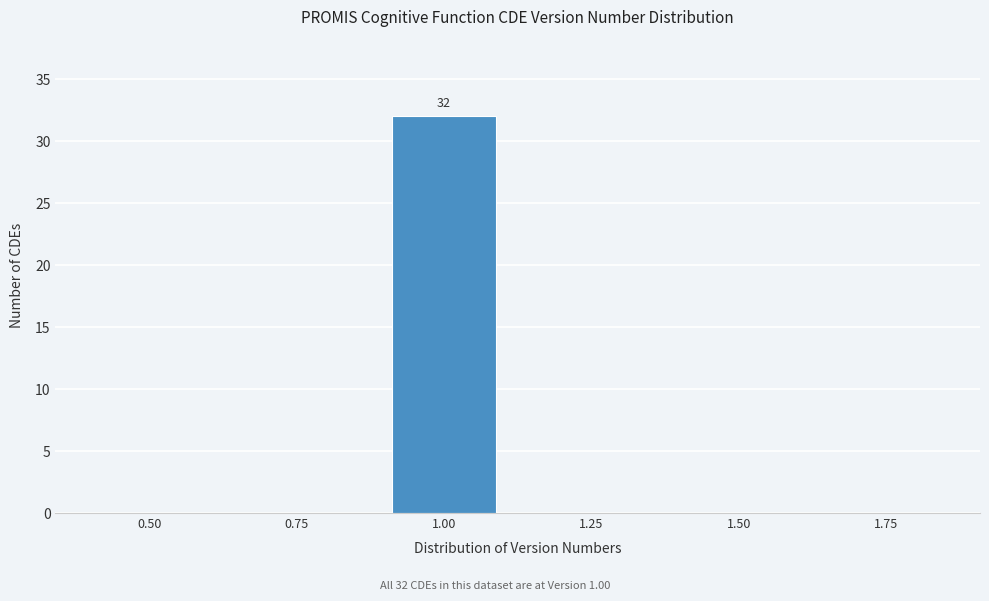

Reading right to left, extract all data points from this chart.

1.75=0	1.50=0	1.25=0	1.00=32	0.75=0	0.50=0